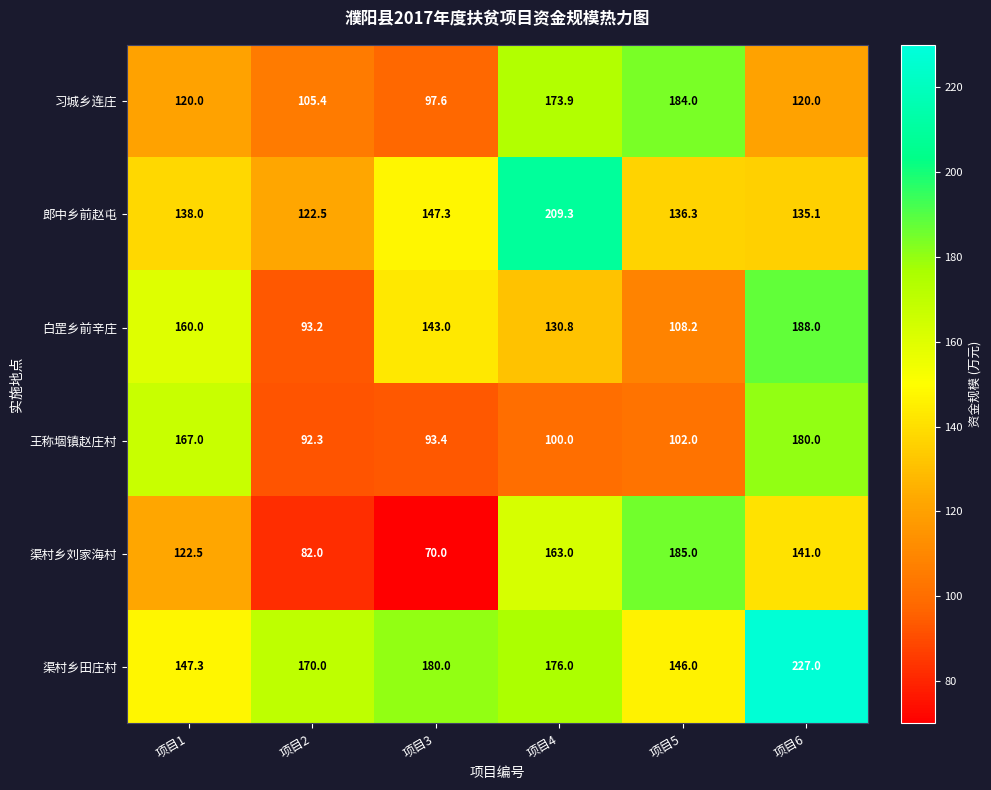

At how many categories does at least one series exceed 73?

6